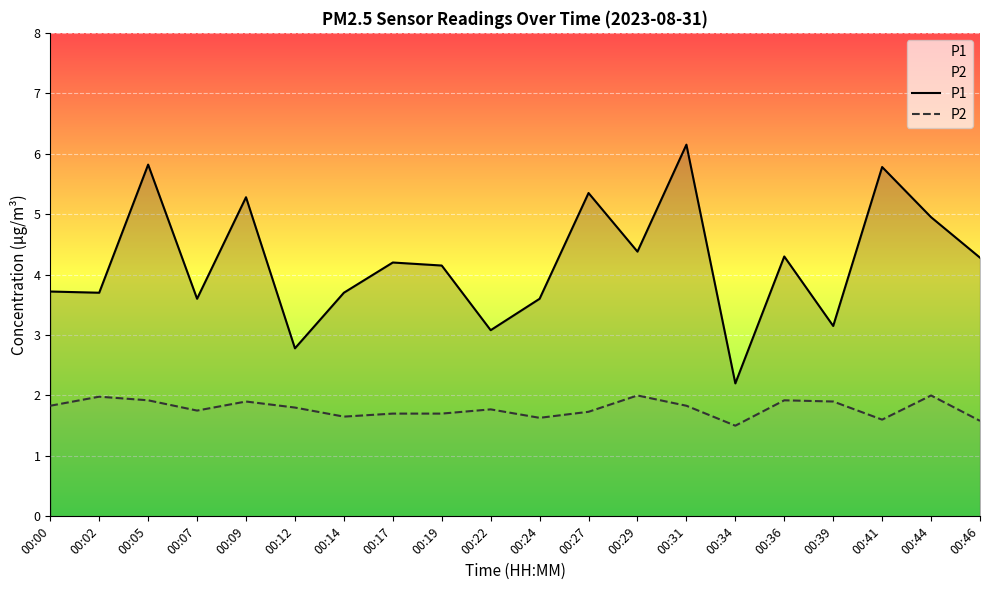

Rank the categories by P1 value from lowest to highest.

00:34, 00:12, 00:22, 00:39, 00:07, 00:24, 00:02, 00:14, 00:00, 00:19, 00:17, 00:46, 00:36, 00:29, 00:44, 00:09, 00:27, 00:41, 00:05, 00:31